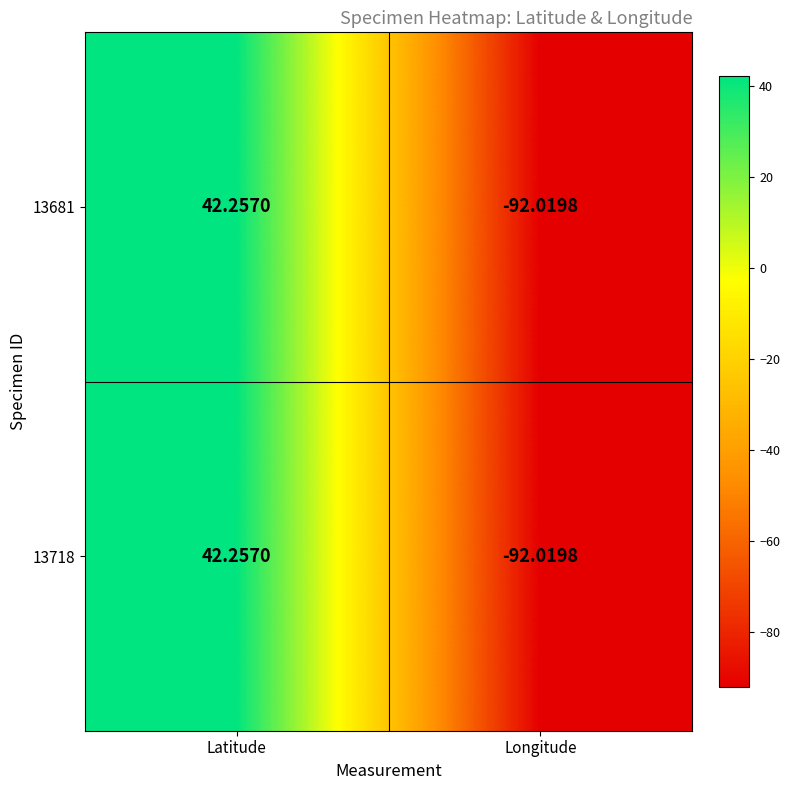

Rank the categories by 13718 value from lowest to highest.

Longitude, Latitude